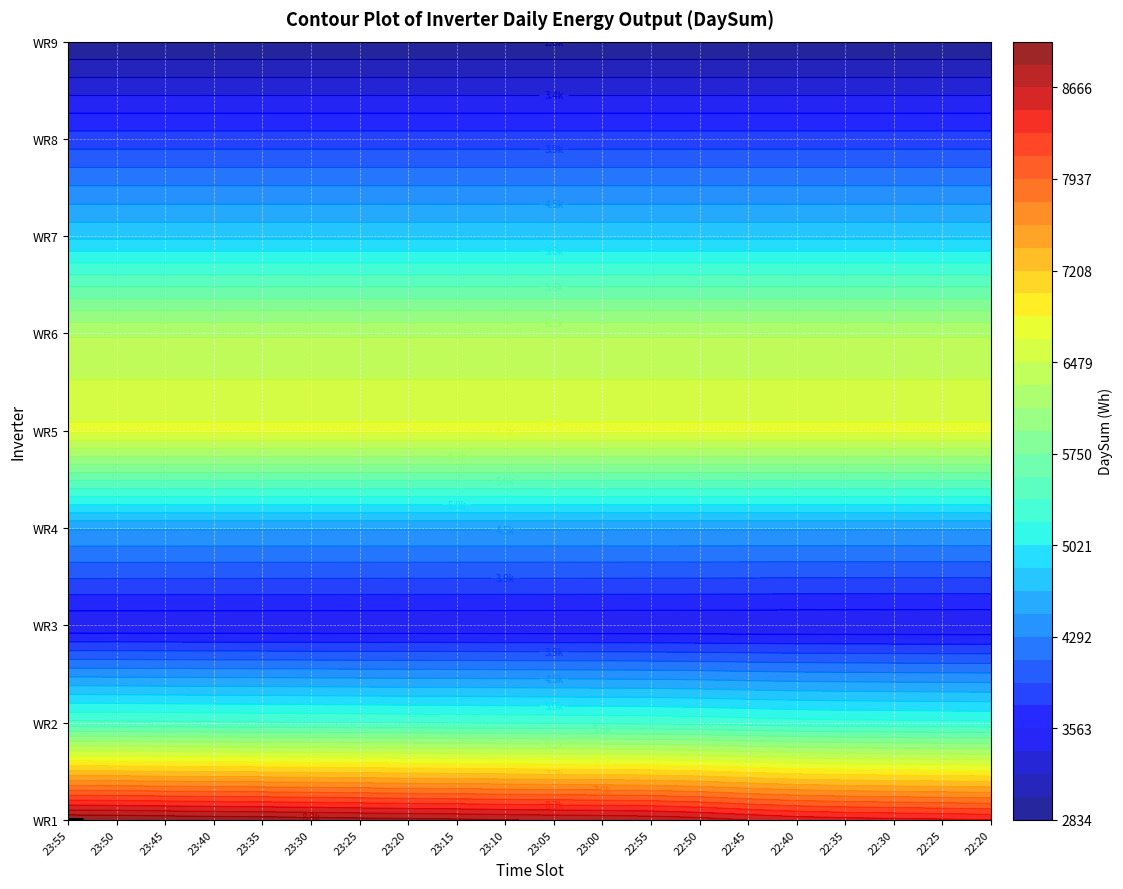

What is the total value across all series at 23:20?

46592